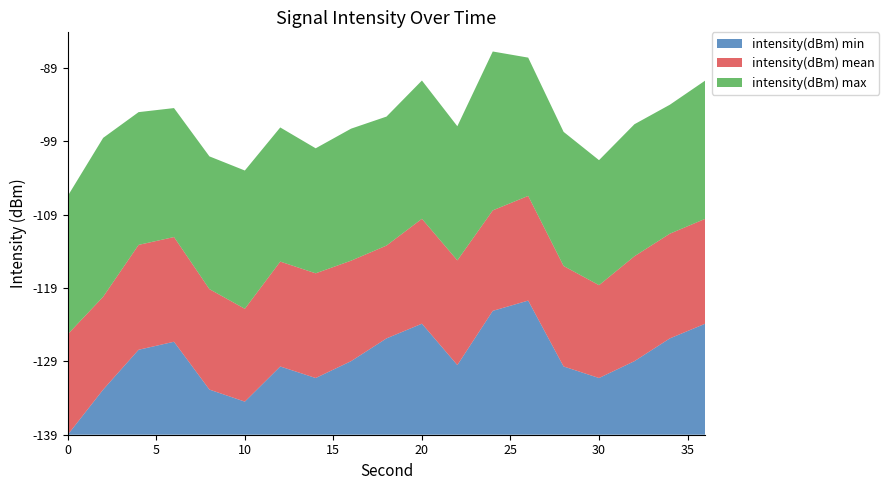

Does the chart have visible grid lines?

No